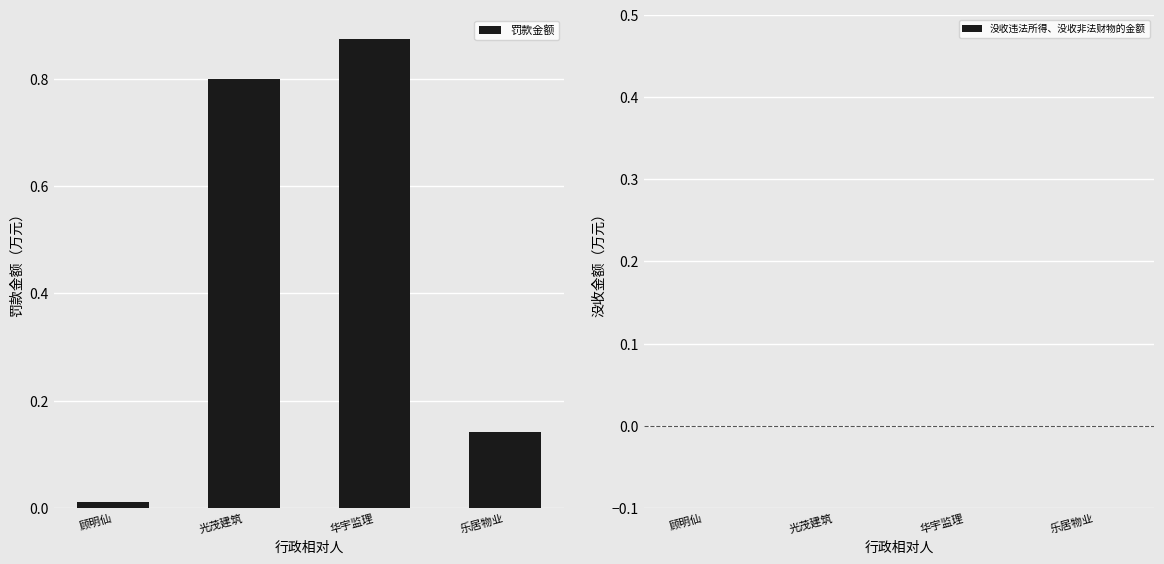

Between 顾明仙 and 华宇监理, which is larger?

华宇监理